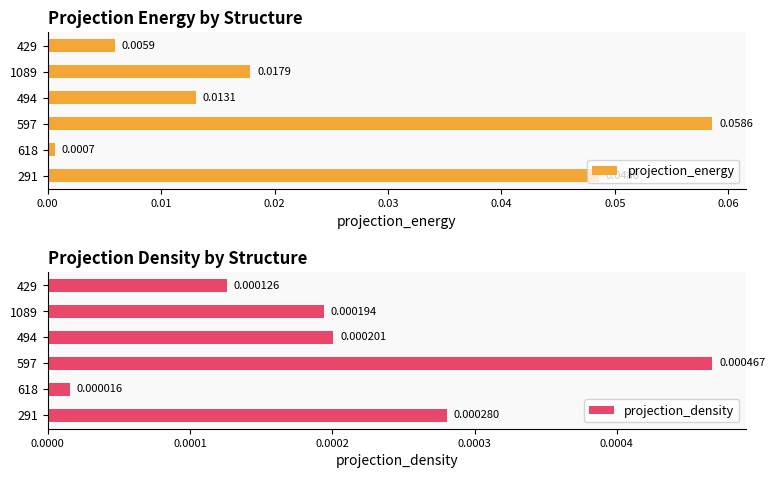

Reading left to right, list all the values displayed in this chart.

projection_energy: 0.0	0.0	0.1	0.0	0.0	0.0
projection_density: 0.0	0.0	0.0	0.0	0.0	0.0